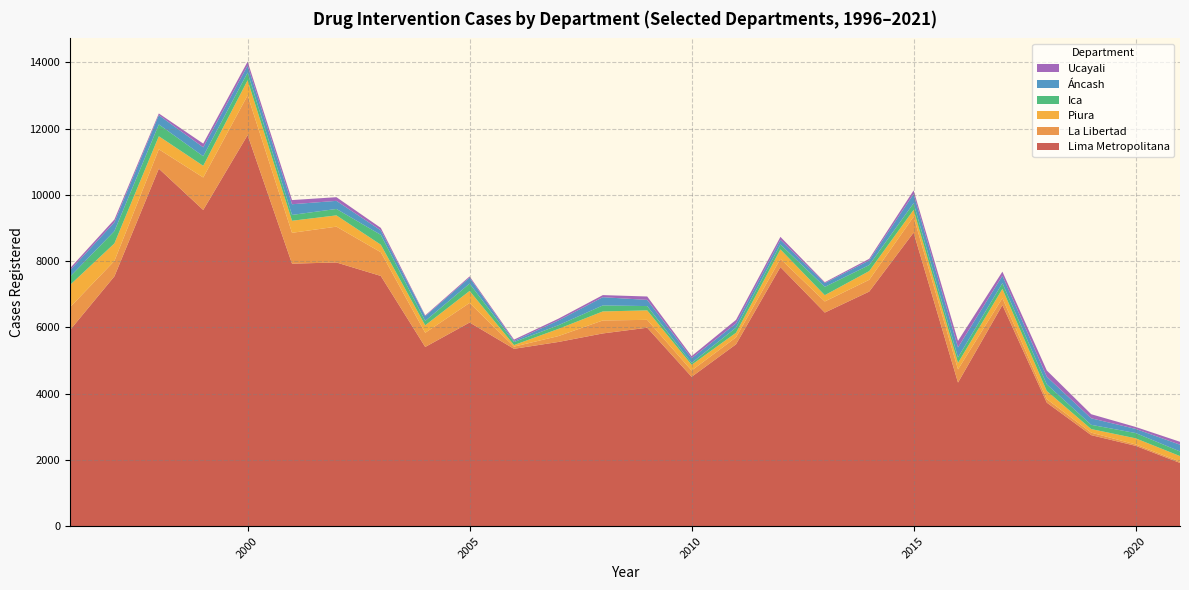

Which category has the highest value in the Lima Metropolitana series?

2000